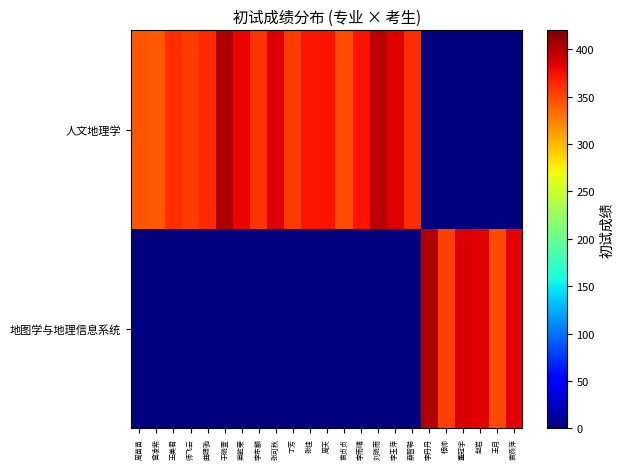

At 周苗苗, list the series in order from largest to smallest.

人文地理学, 地图学与地理信息系统